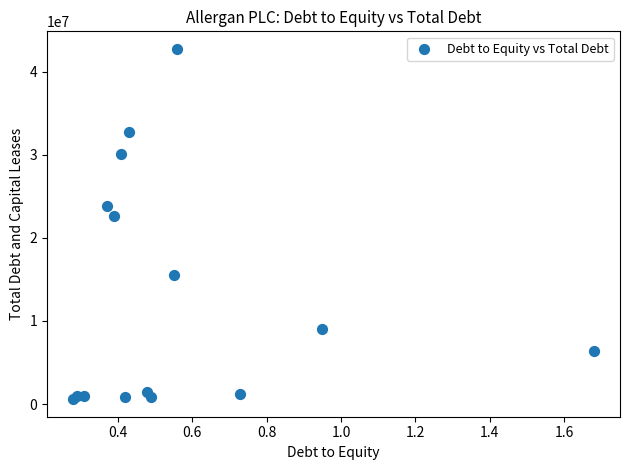

What Y value in the scatter plot is closest to 21657067?

22649000